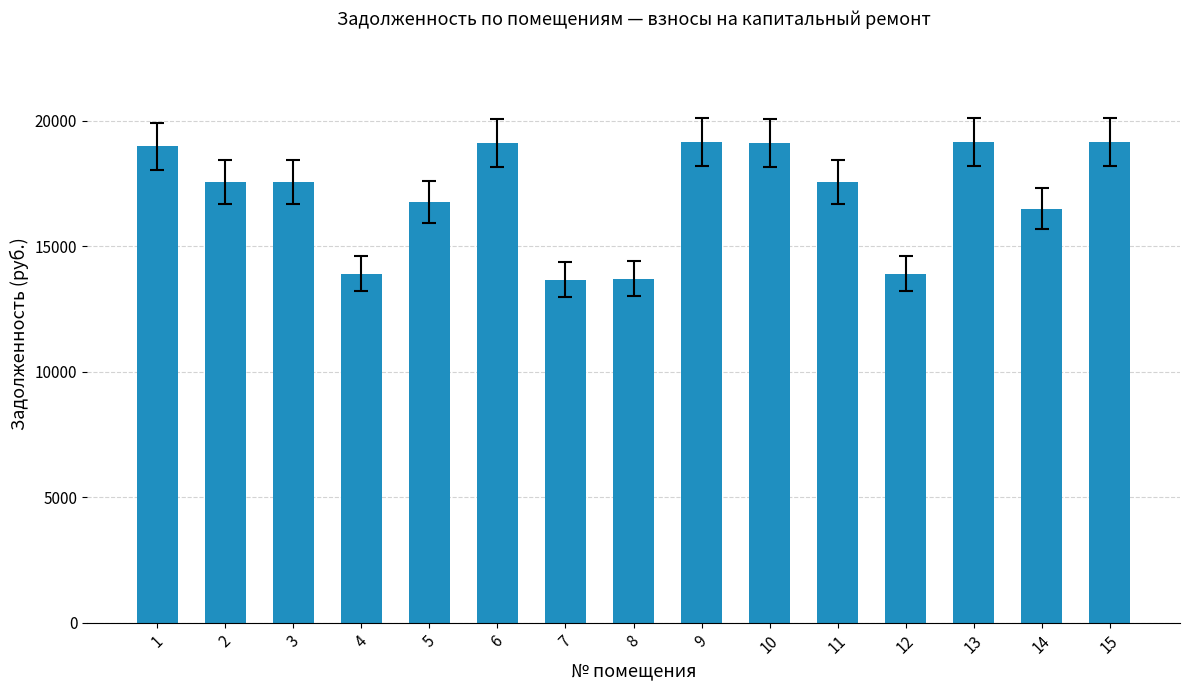

Are the bars grouped side by side (vs. stacked)?

No